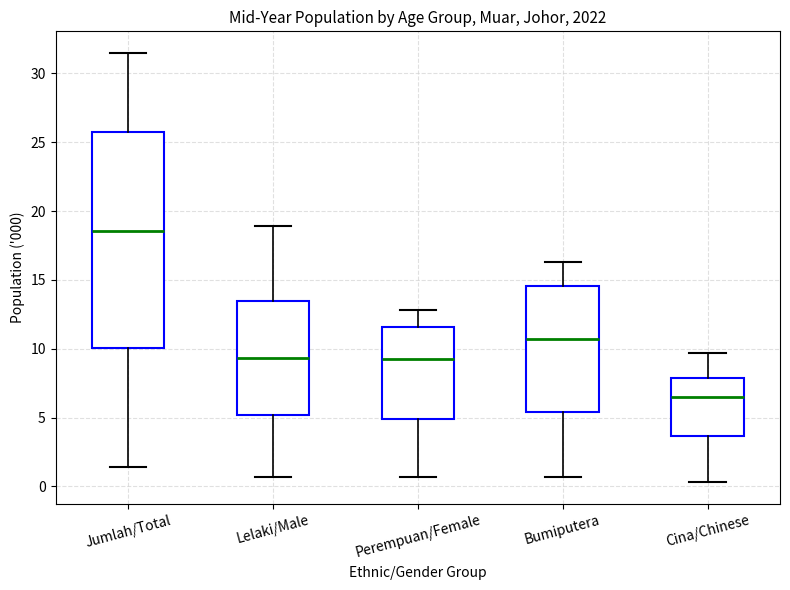

Where is the lower edge of the box for Cina/Chinese on the y-axis? The values are not printed on the chart, so give them approximately, as read against the axis.

3.5